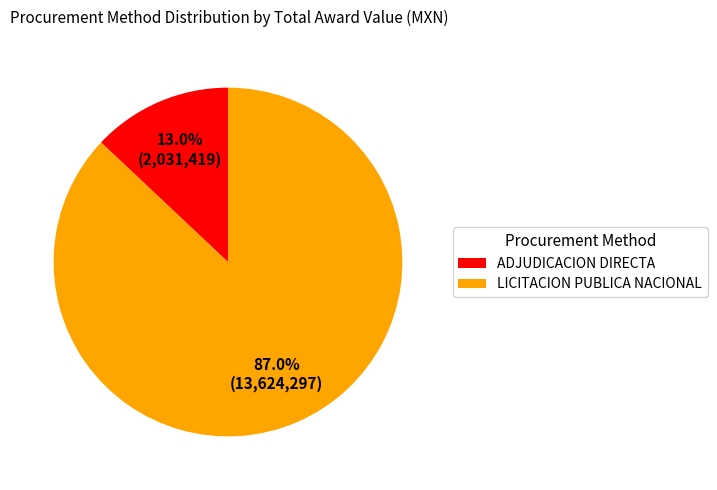

What is the ratio of the value at LICITACION PUBLICA NACIONAL to the value at ADJUDICACION DIRECTA?

6.7